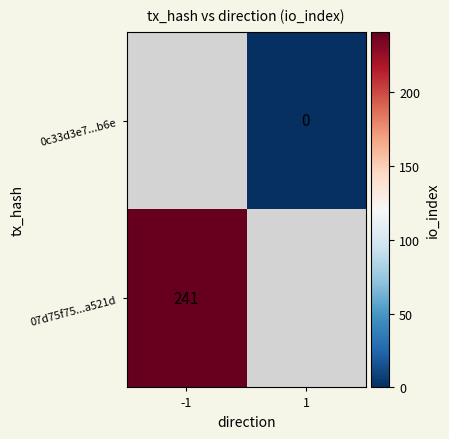

Rank the categories by 0c33d3e7...b6e value from lowest to highest.

-1, 1